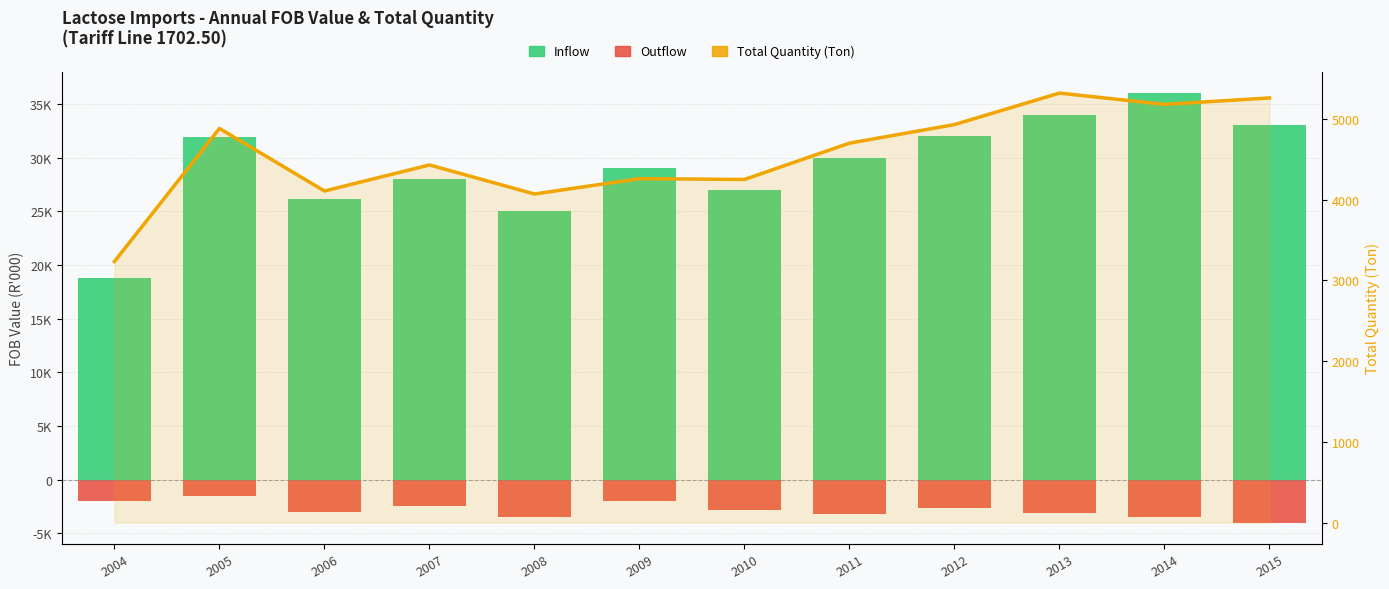

How many values in the Inflow (Total FOB R'000) series are below 30000?

6